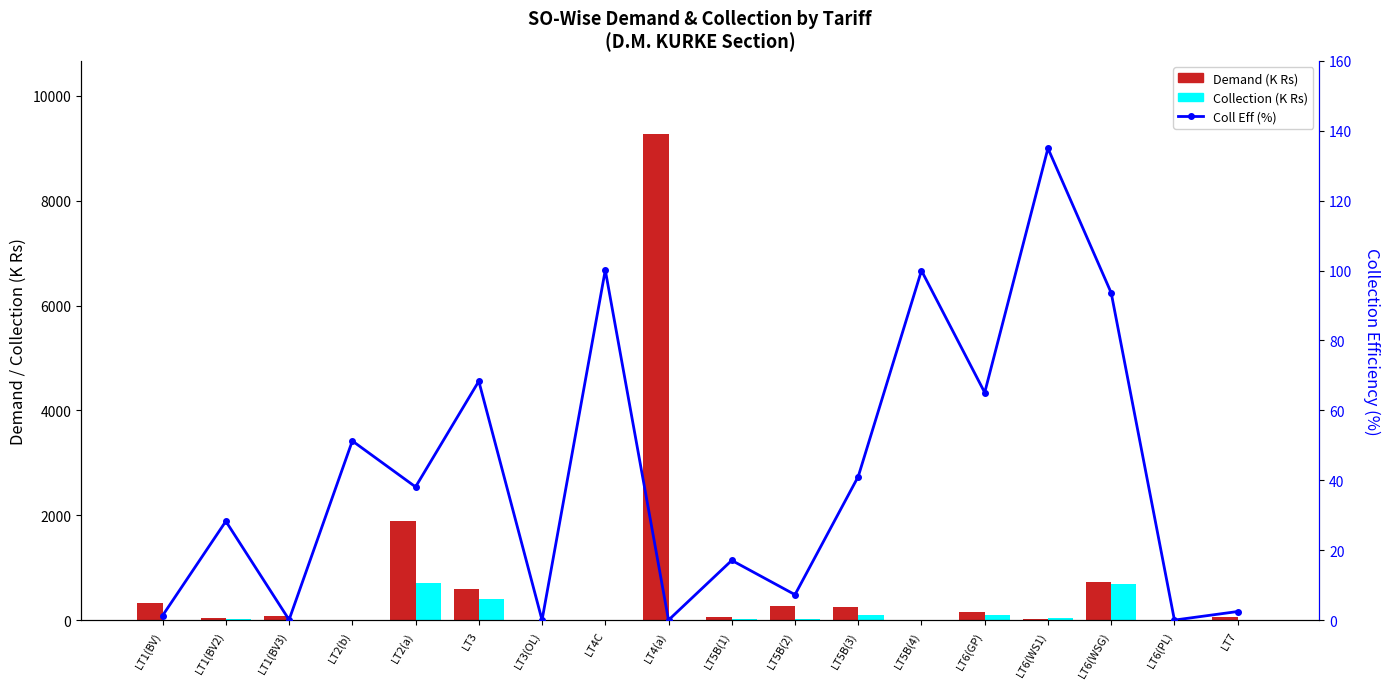

What is the sum of the Collection Efficiency (%) values at LT6(GP) and LT4C?

165.2